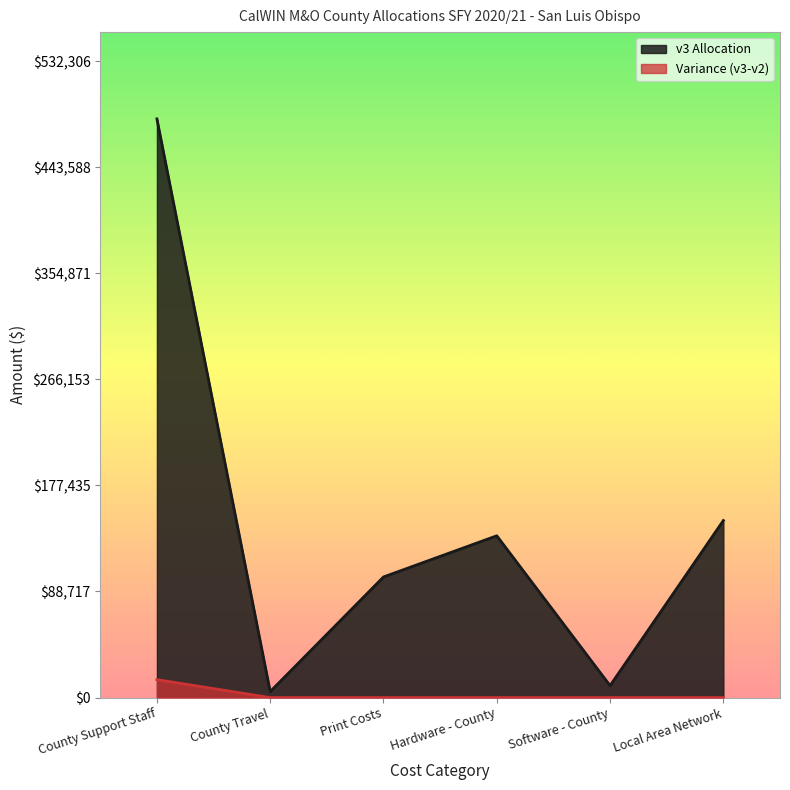

What is the sum of all v3 Allocation values?

883162